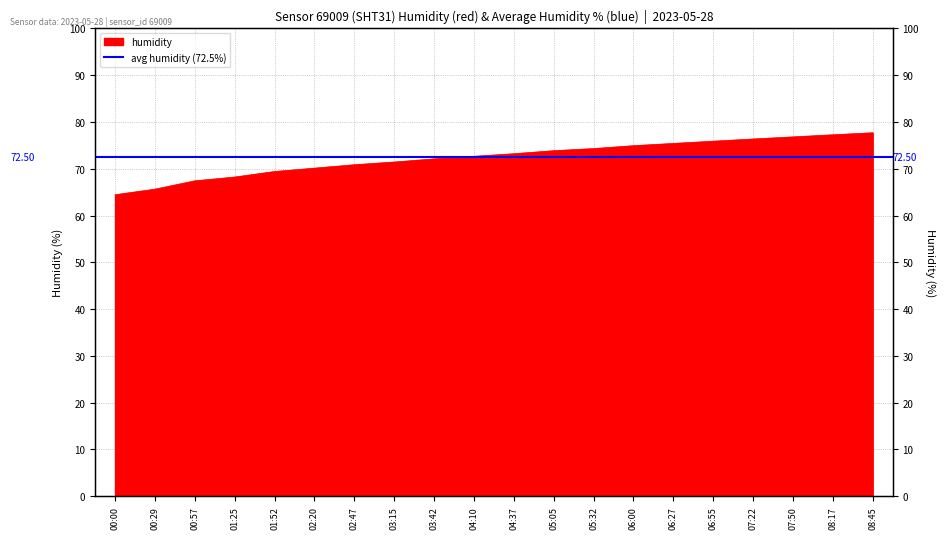

What is the sum of all values?

1447.9